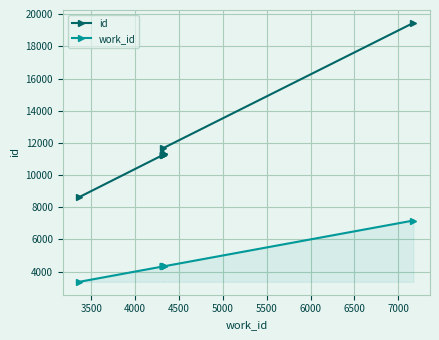

Rank the series by their maximum value, from lowest to highest.

work_id, id